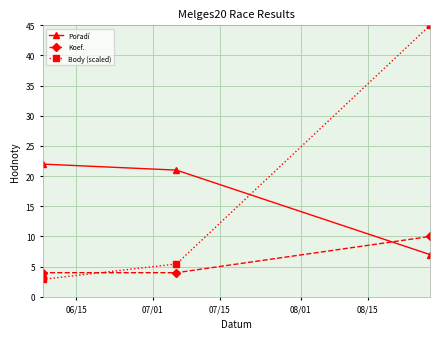

How many data points in Body (scaled) are less than 5?

1